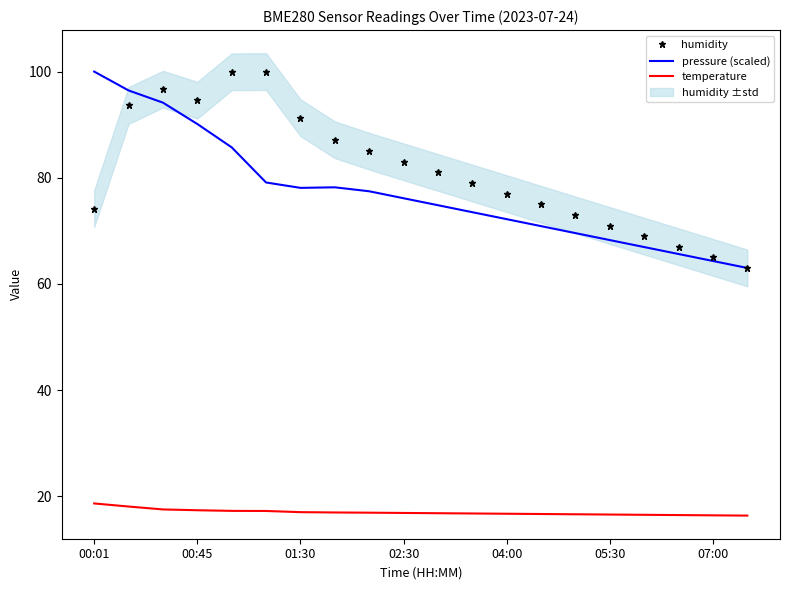

Reading left to right, list all the values displayed in this chart.

humidity: 74.2	93.6	96.7	94.6	100.0	100.0	91.3	87.2	85.0	83.0	81.0	79.0	77.0	75.0	73.0	71.0	69.0	67.0	65.0	63.0
pressure (scaled): 100.0	96.4	94.1	90.1	85.7	79.1	78.1	78.2	77.4	76.1	74.8	73.5	72.2	70.9	69.6	68.3	66.9	65.6	64.3	63.0
temperature: 18.6	18.1	17.5	17.4	17.2	17.2	17.0	16.9	16.9	16.9	16.8	16.8	16.7	16.6	16.6	16.6	16.5	16.4	16.4	16.4